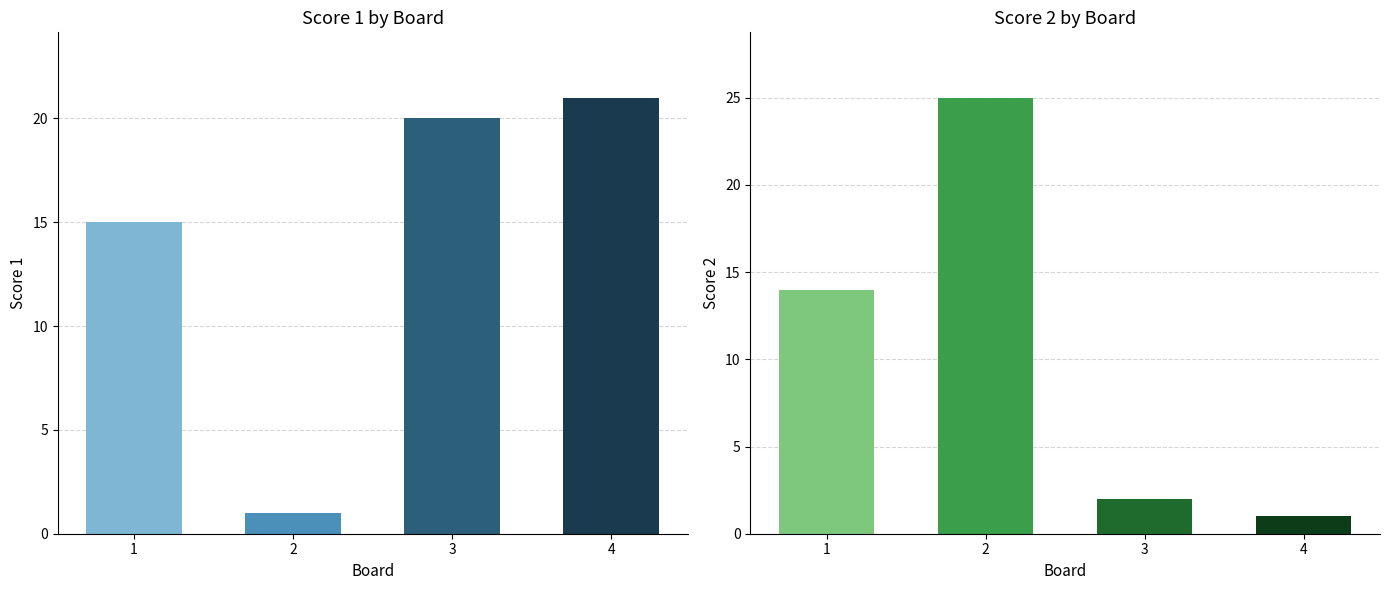

What is the highest value of the Score 2 series?

25